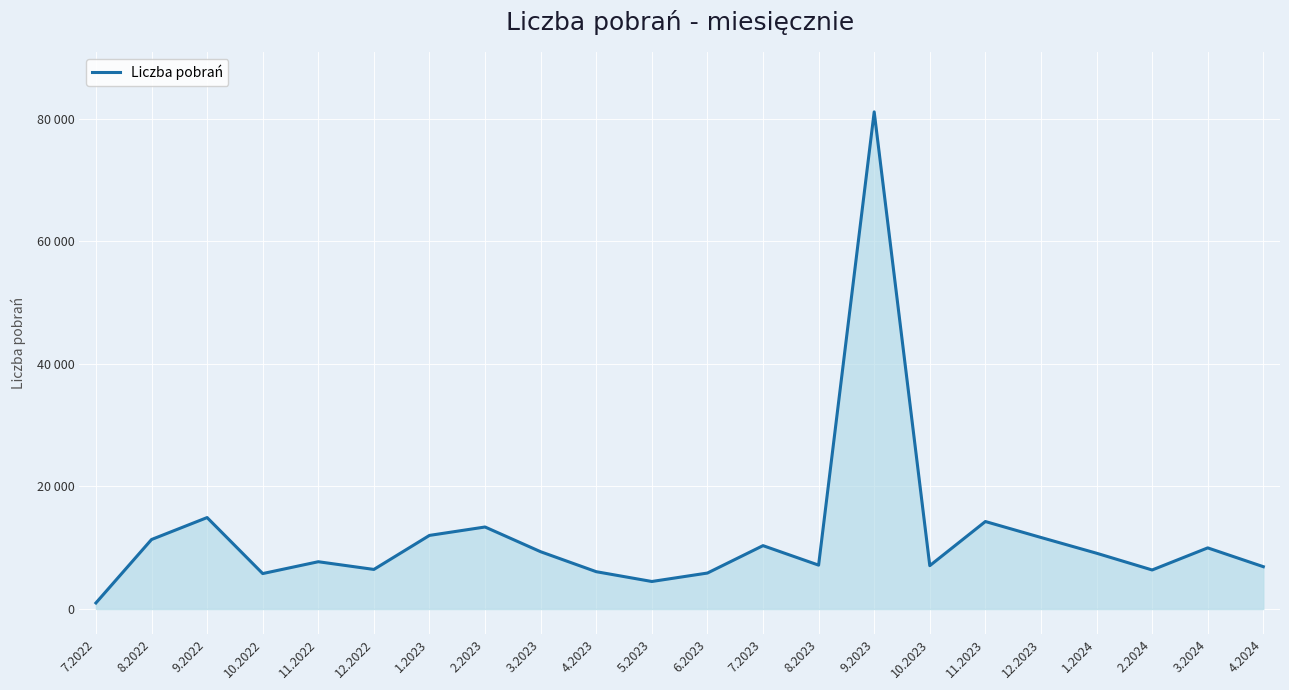

Where does the data first go above 9105?

8.2022